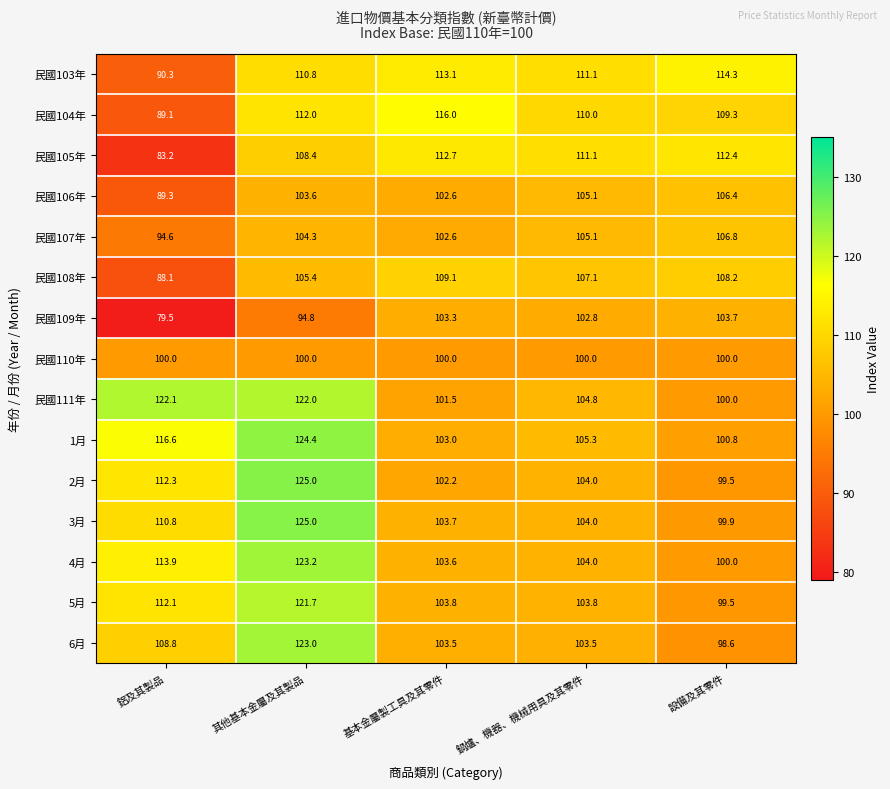

Read the 2月 value at 鋁及其製品.

112.3